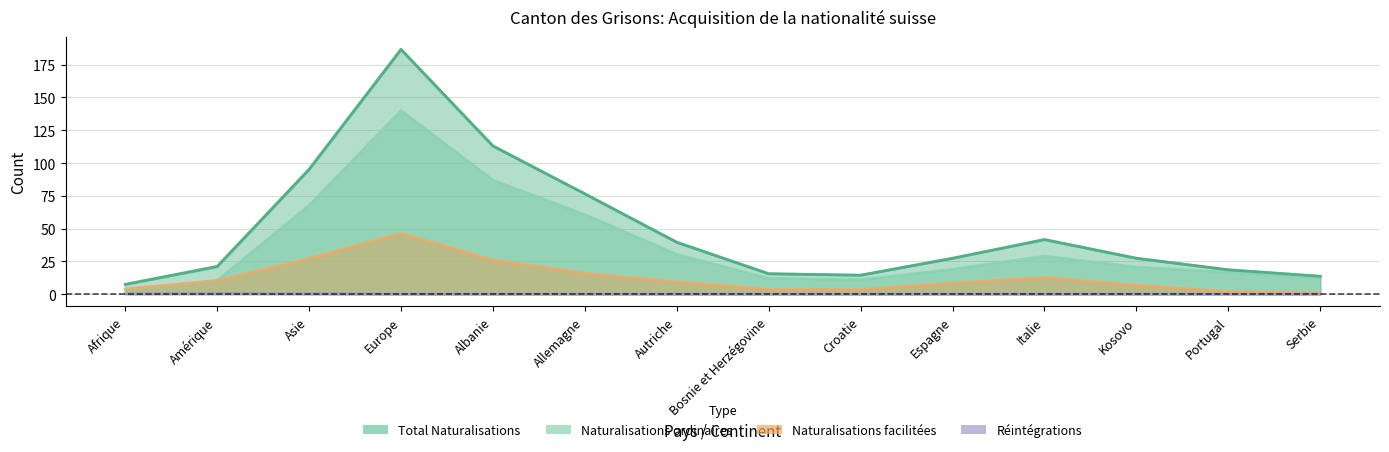

The value of Réintégrations at Espagne is 1. True or false?

False